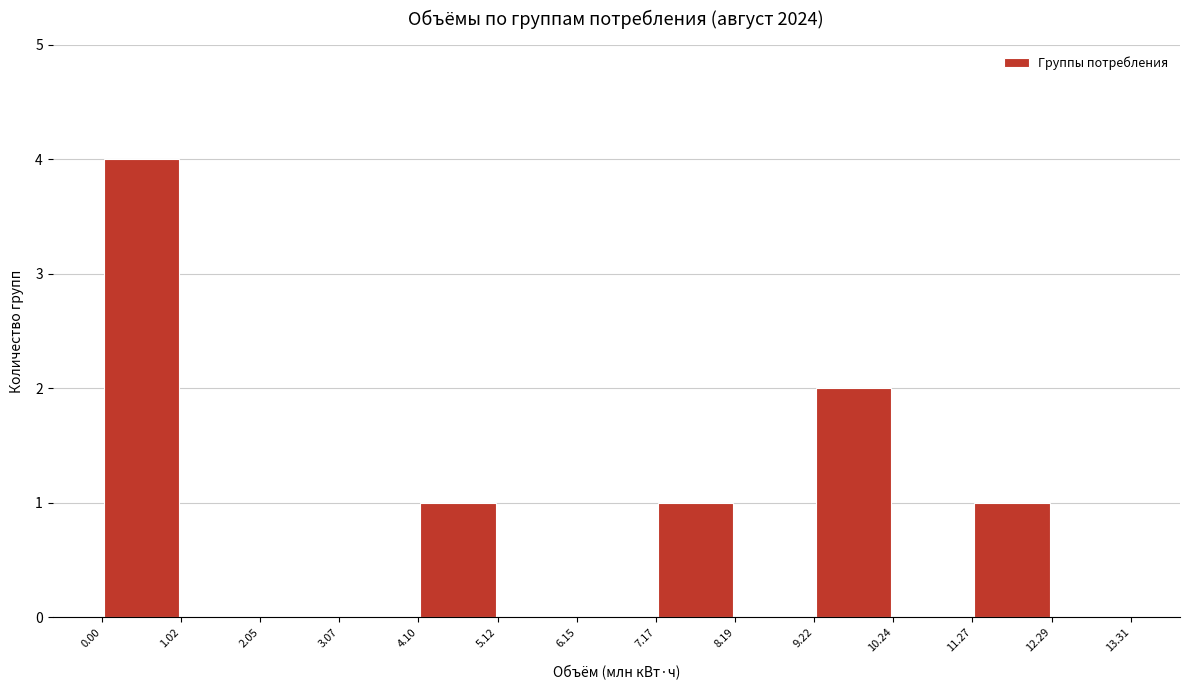

Over which range of the x-axis is the bar tallest?

0.00 to 1.02